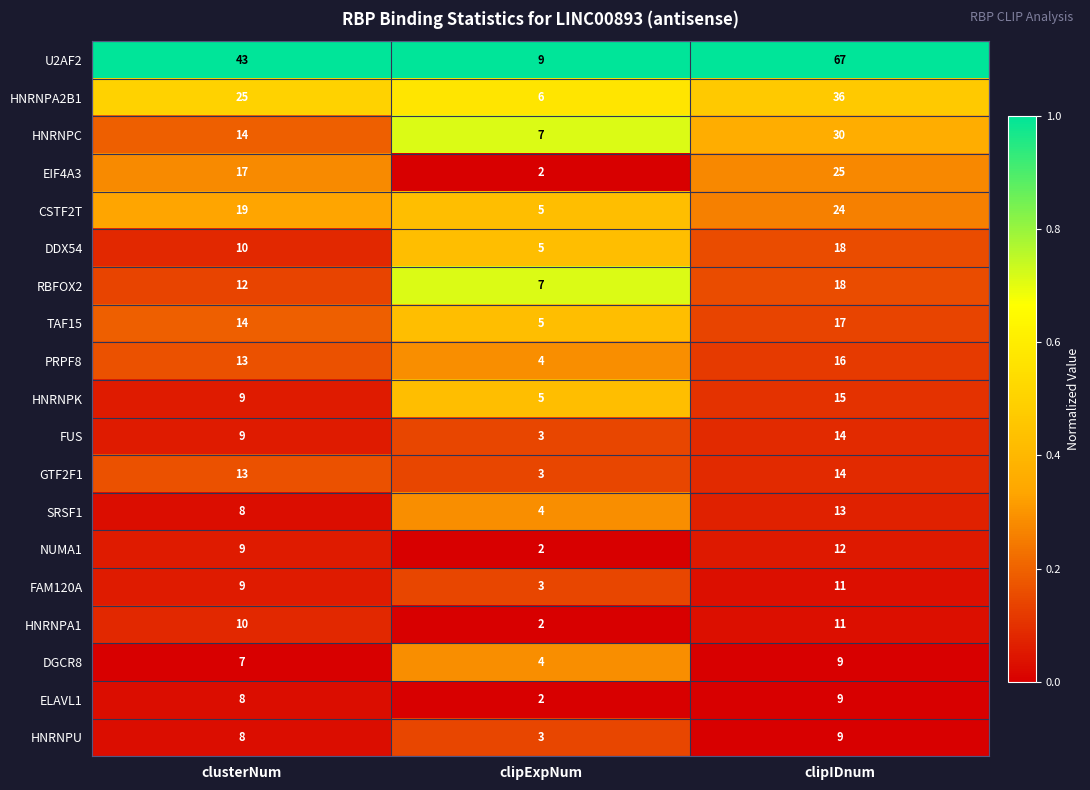

List the labels in order of NUMA1 value, largest first.

clipIDnum, clusterNum, clipExpNum